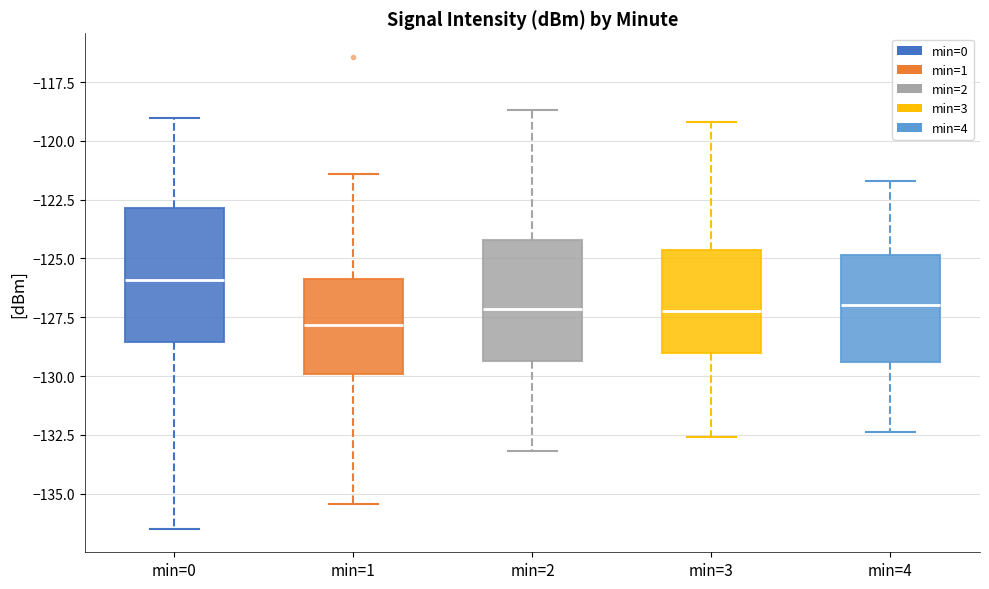

Reading left to right, transcribe this box plot: for each box, give where its median line is, the range the box spans, and where its two whiskers end, as read against the y-axis. The values are not printed on the chart, so give them approximately, as read against the axis.

min=0: median -126.0, box -128.5 to -123.0, whiskers -136.5 to -119.0
min=1: median -128.0, box -130.0 to -126.0, whiskers -135.5 to -121.5
min=2: median -127.0, box -129.5 to -124.0, whiskers -133.0 to -118.5
min=3: median -127.0, box -129.0 to -124.5, whiskers -132.5 to -119.0
min=4: median -127.0, box -129.5 to -125.0, whiskers -132.5 to -121.5